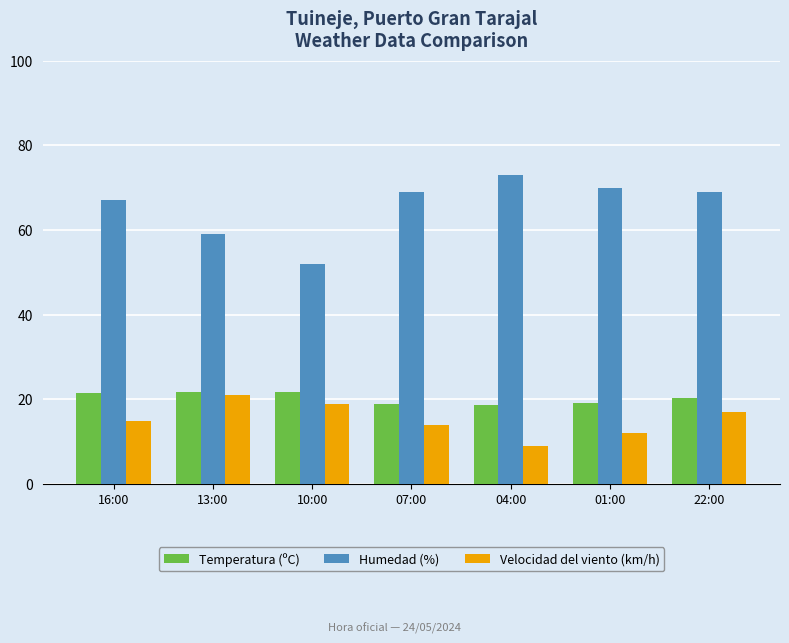

What is the label of the 4th bar from the left?

07:00